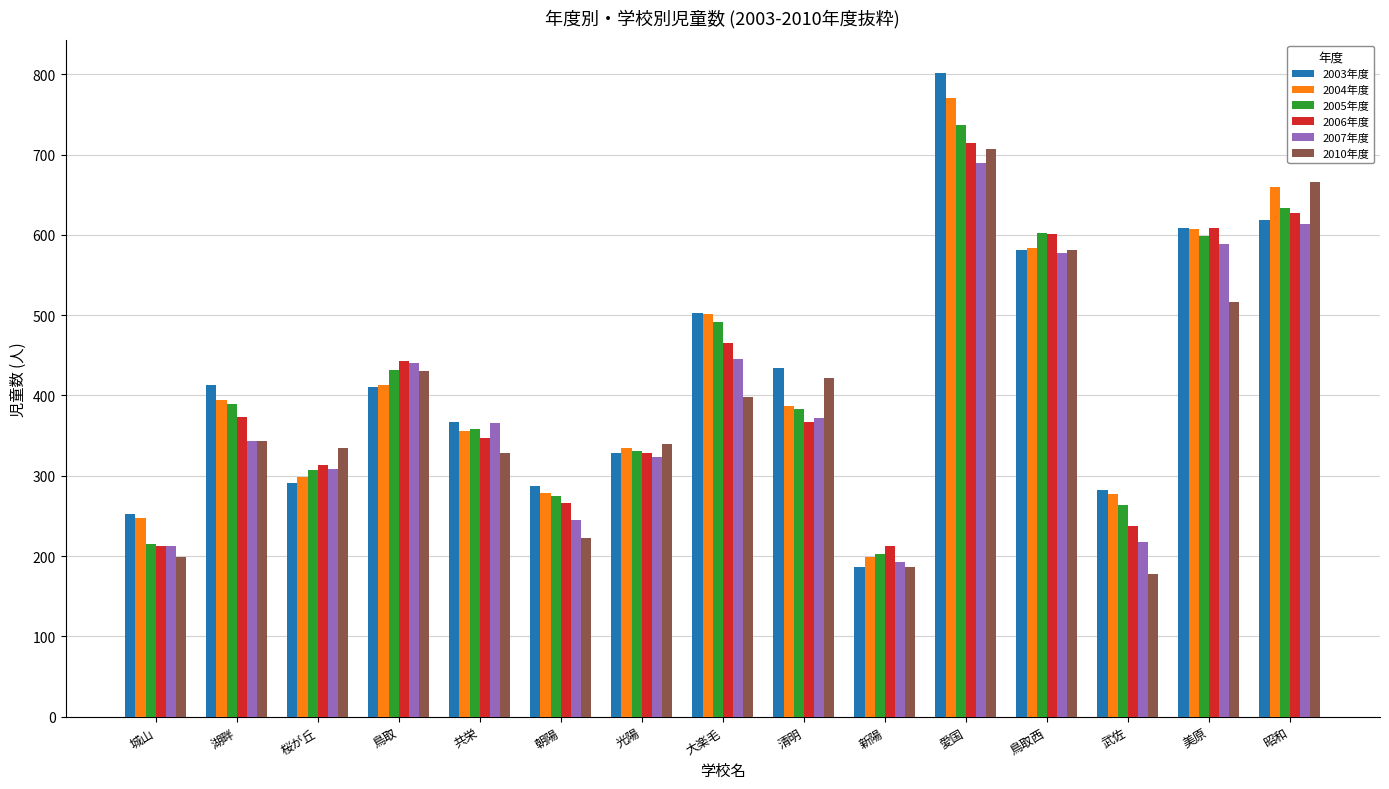

Rank the series by their maximum value, from lowest to highest.

2007年度, 2010年度, 2006年度, 2005年度, 2004年度, 2003年度